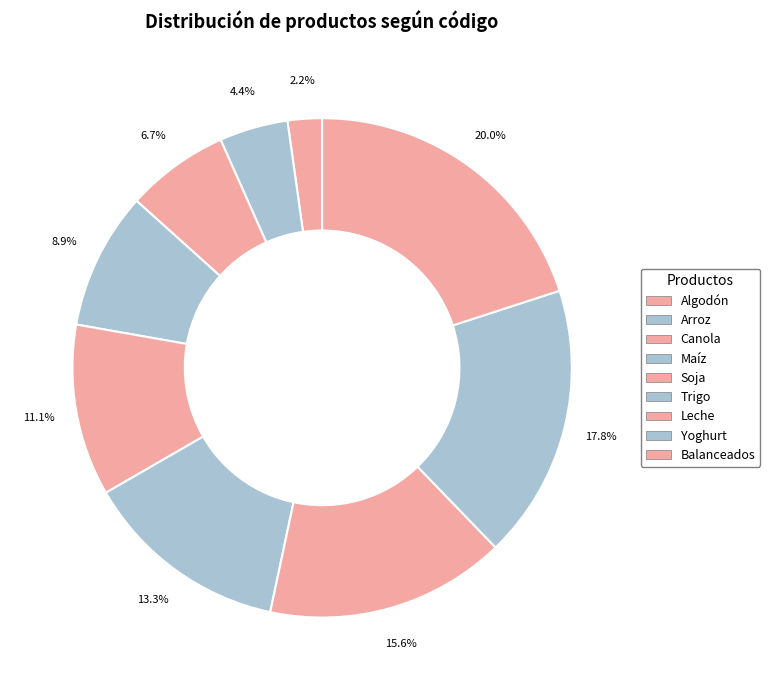

Rank the categories by value from lowest to highest.

Algodón, Arroz, Canola, Maíz, Soja, Trigo, Leche, Yoghurt, Balanceados